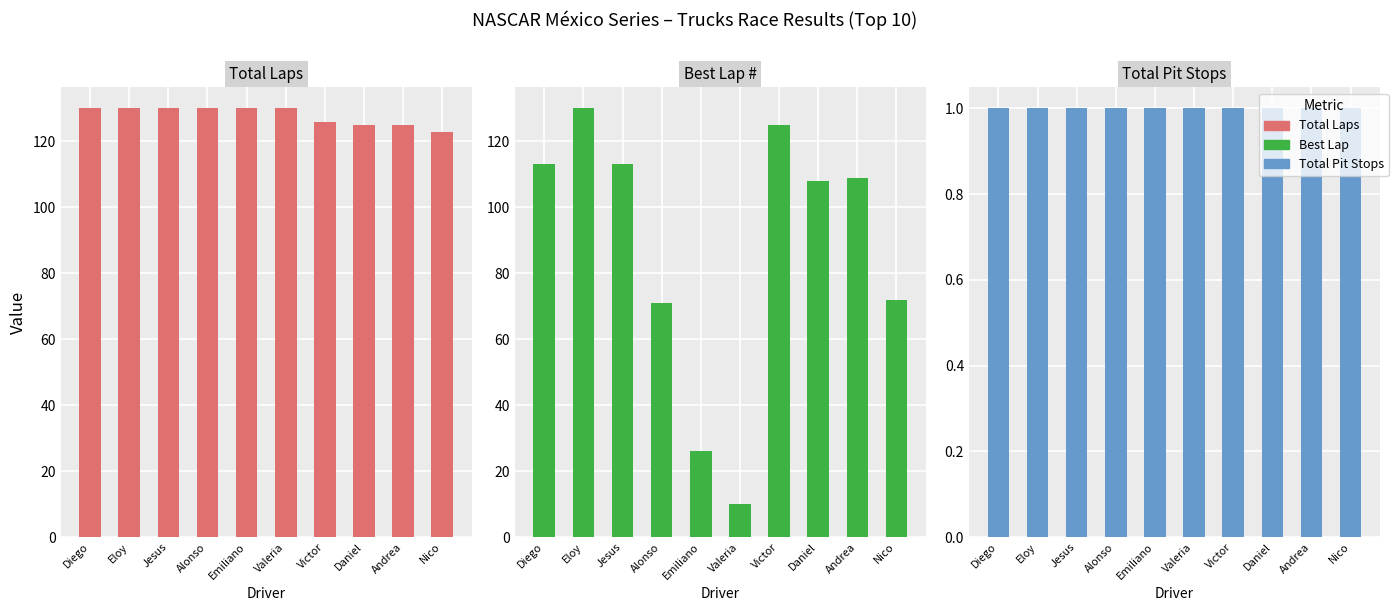

Is the value of Best Lap at Eloy greater than the value of Total Pit Stops at Jesus?

Yes